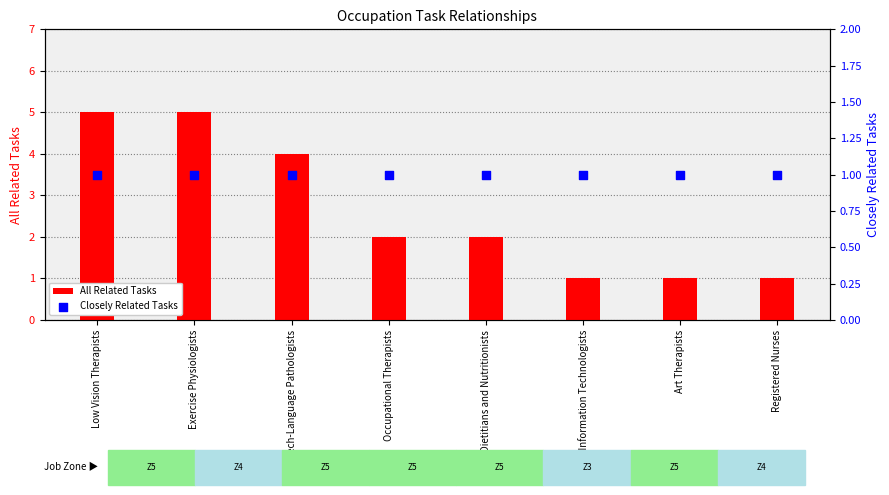

Is the value of Closely Related Tasks at Health Information Technologists greater than the value of All Related Tasks at Exercise Physiologists?

No